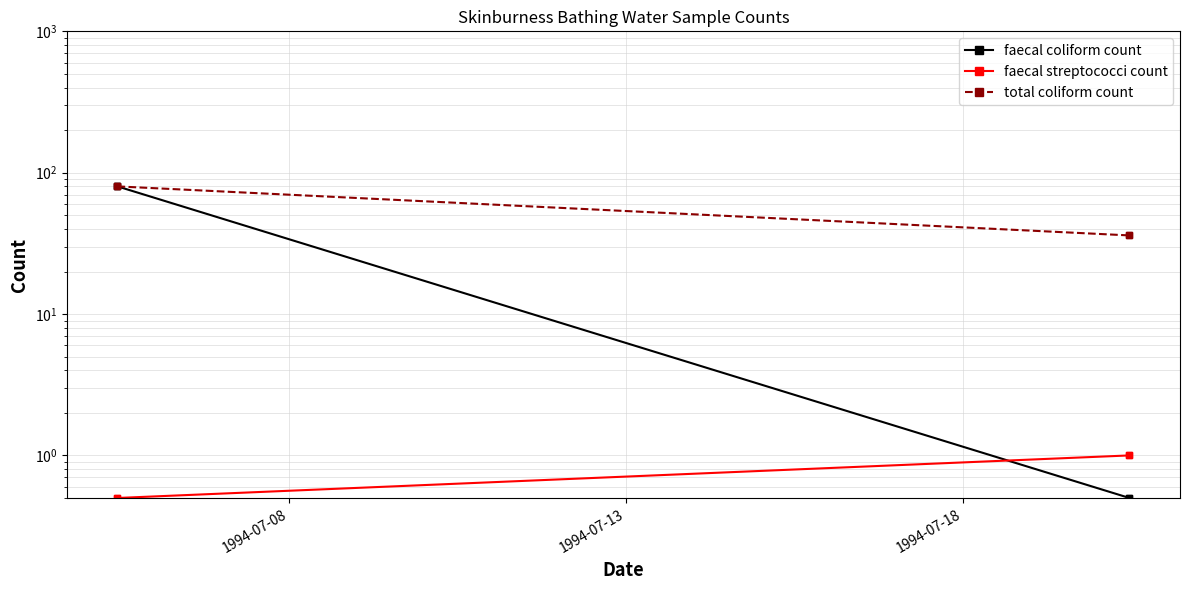

What is the total value across all series at 1994-07-13?

160.5